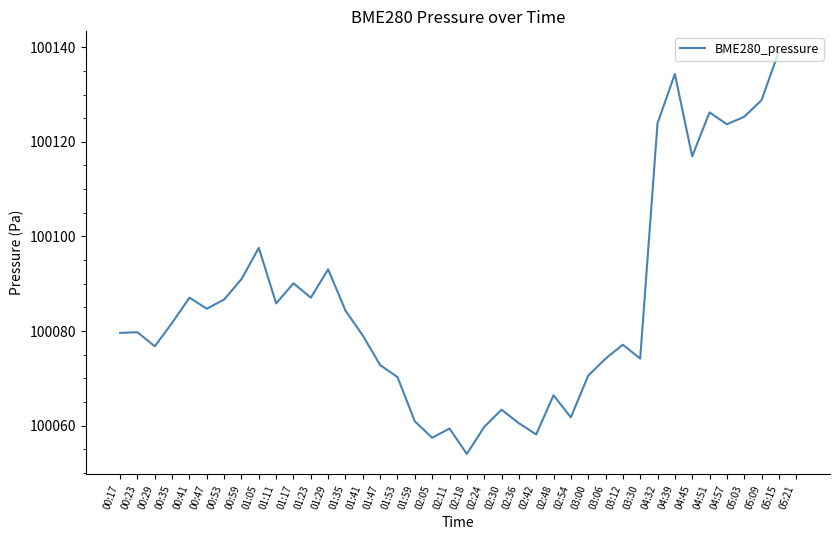

What position from the right is 04:39?

8